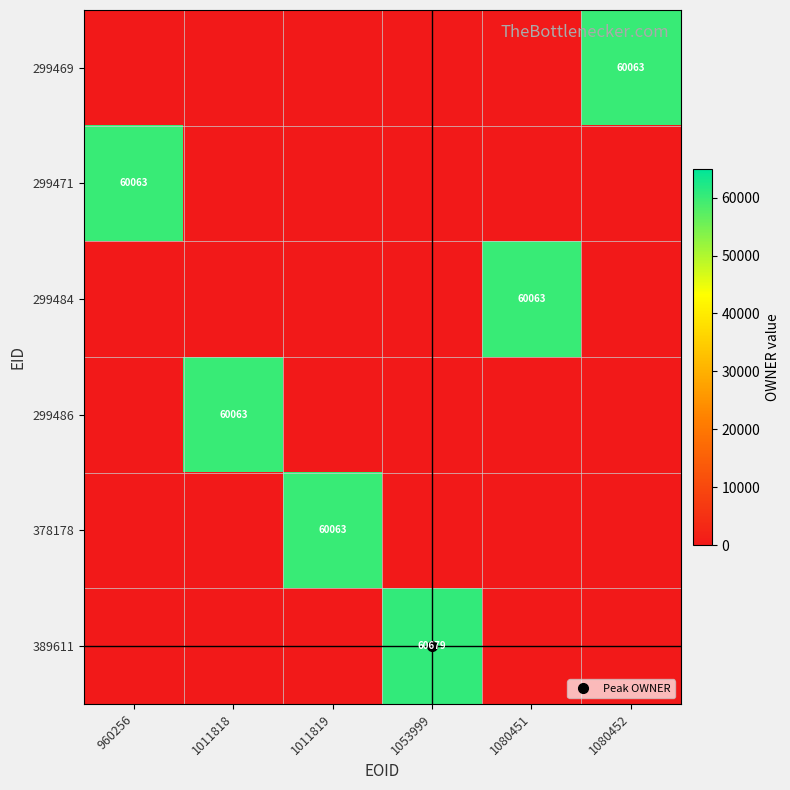

Which category has the highest value across all series?

1053999